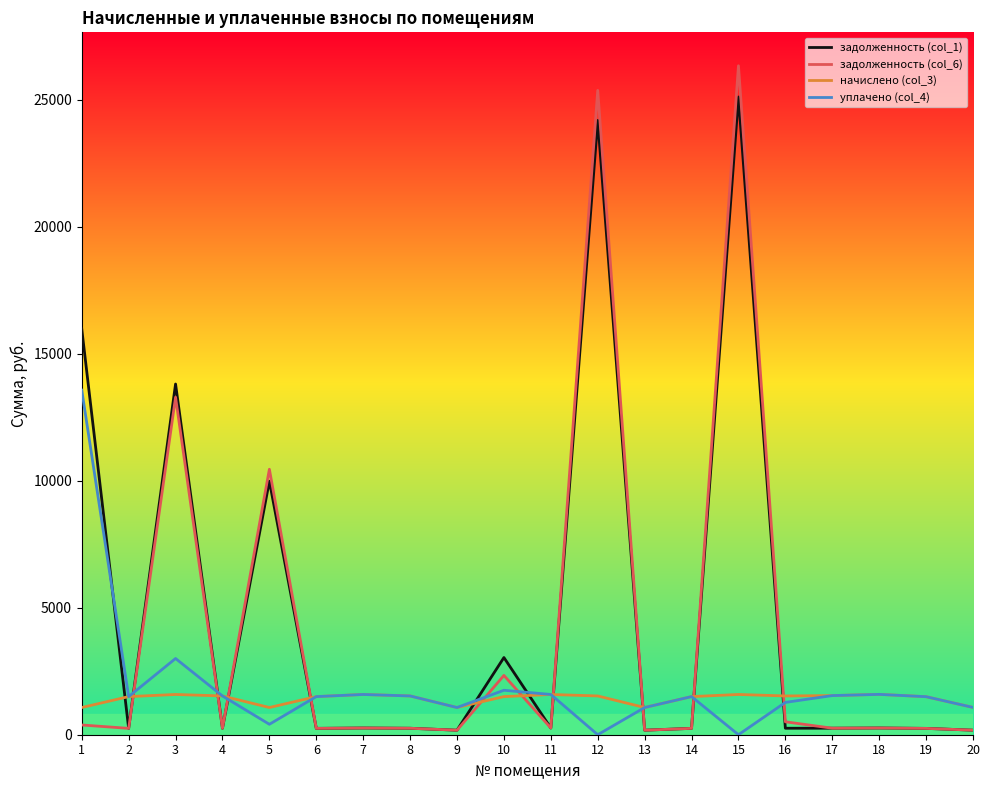

Rank the series by their maximum value, from highest to lowest.

задолженность (col_6), задолженность (col_1), уплачено (col_4), начислено (col_3)